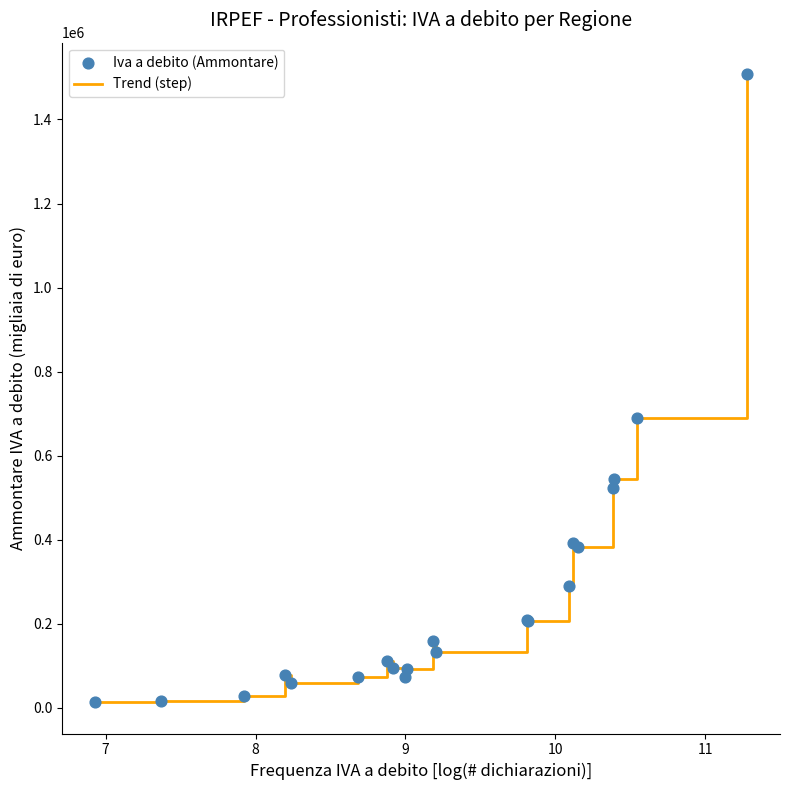

What is the difference between the maximum and minimum values?

1494056